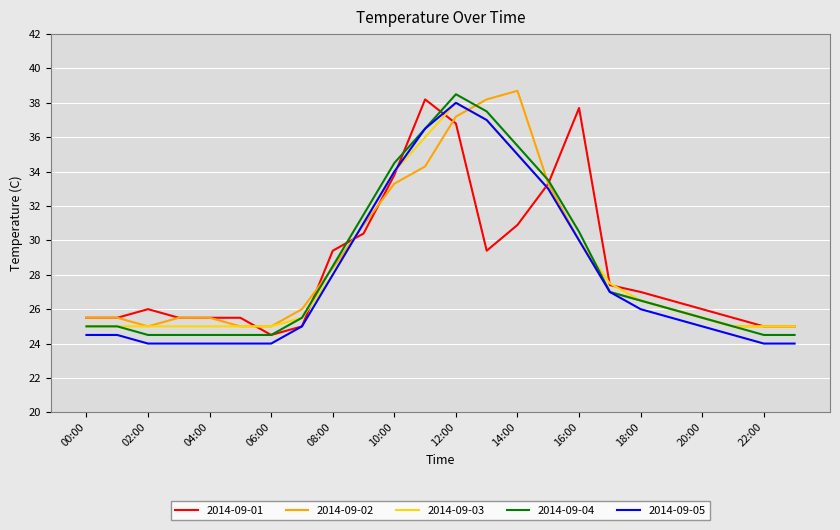

What is the greatest value displayed?

38.7